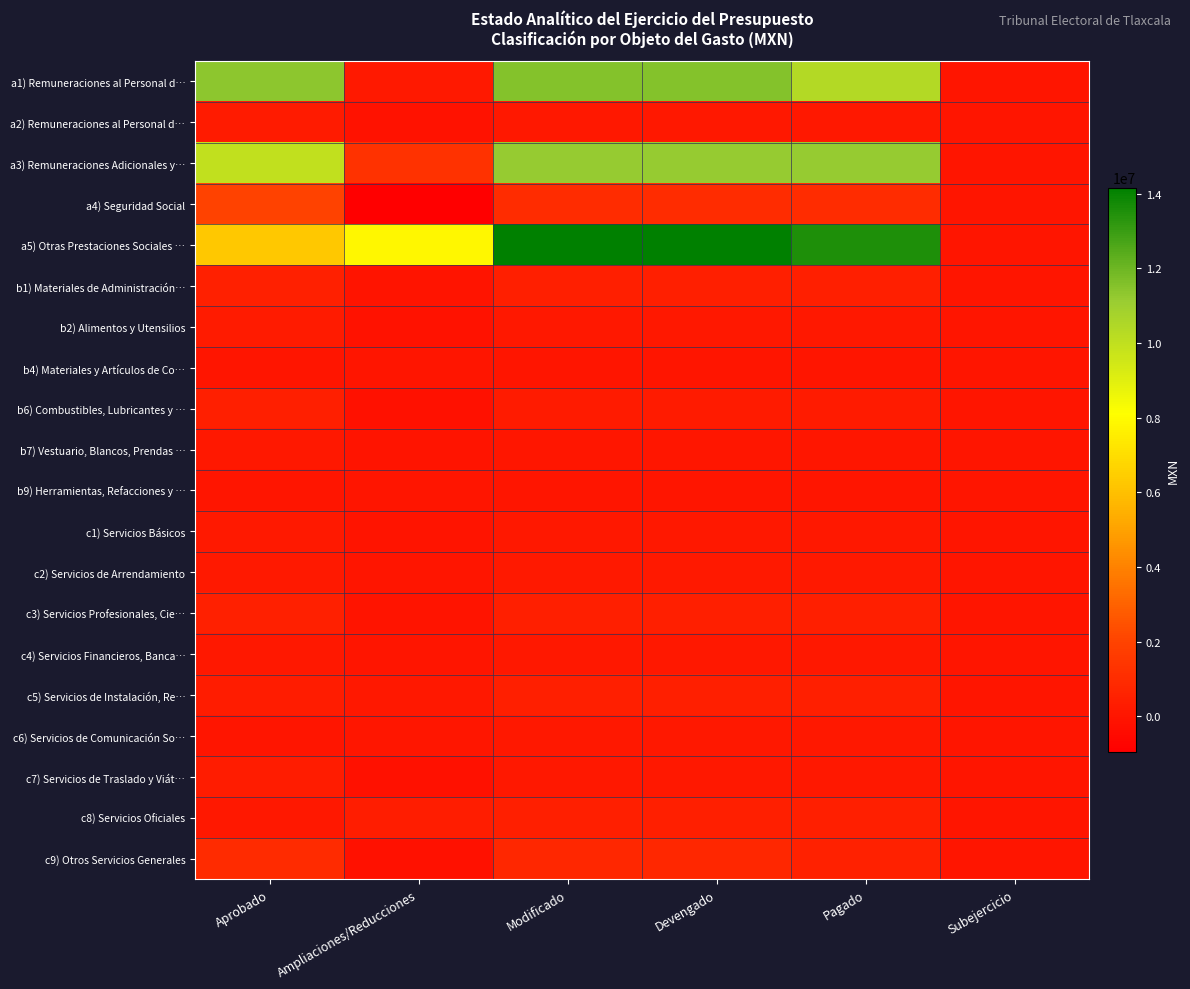

Which series has the largest total across all categories?

a5) Otras Prestaciones Sociales …